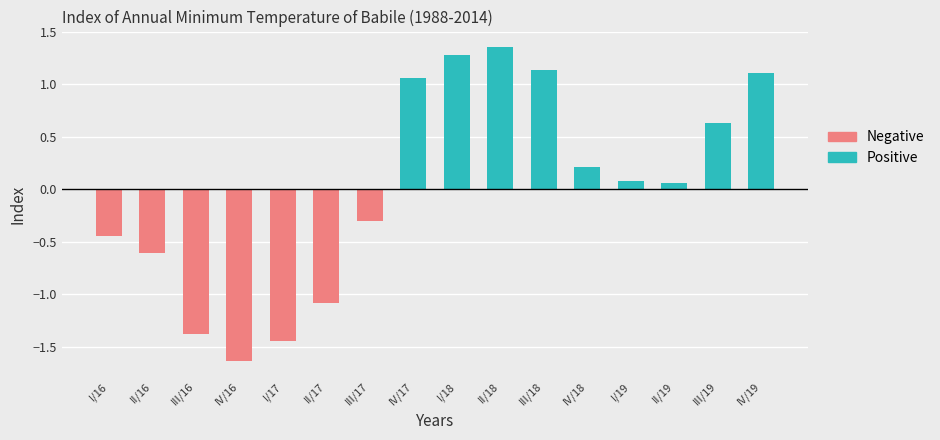

At which category is the sum across all series the highest?

II/18